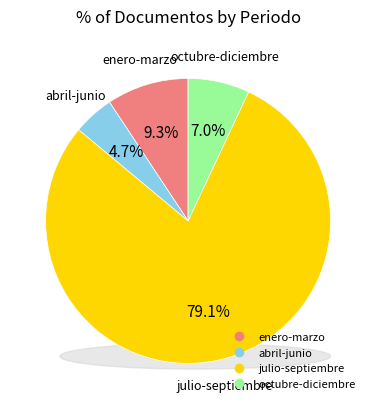

Rank the categories by value from lowest to highest.

abril-junio, octubre-diciembre, enero-marzo, julio-septiembre